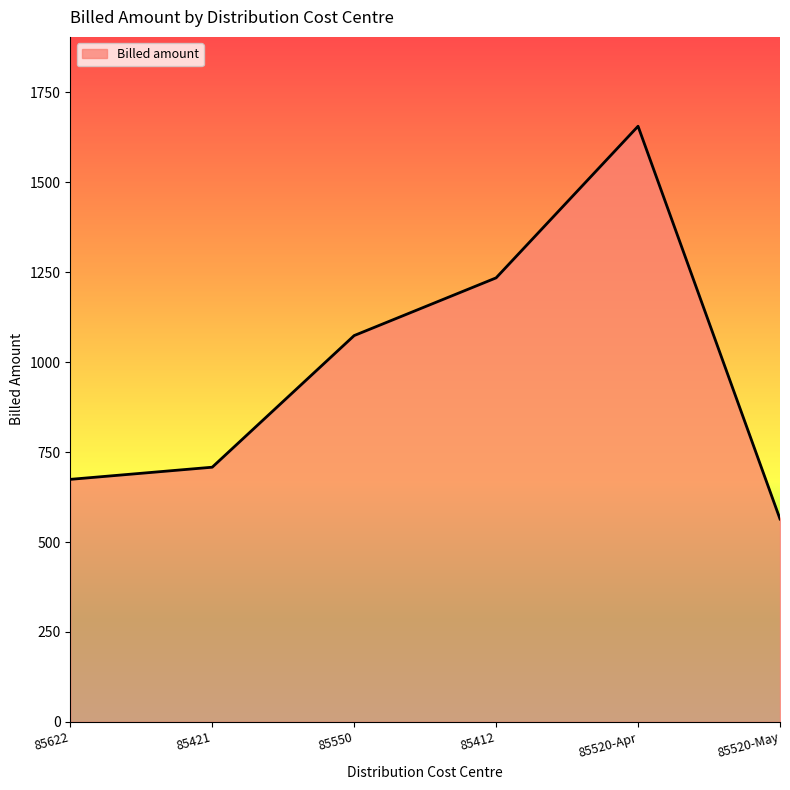

What is the average value?

985.1